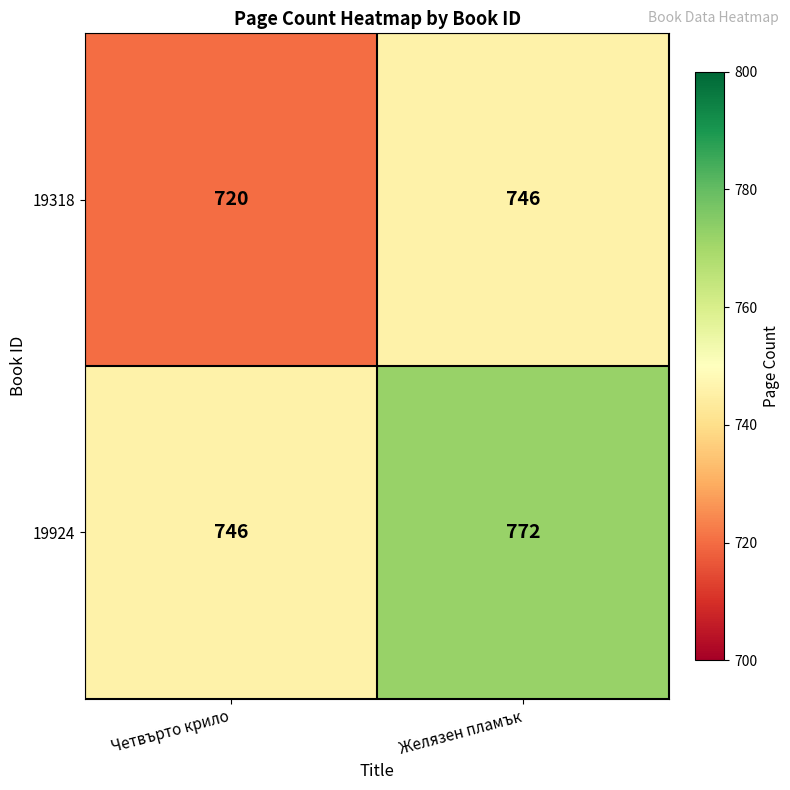

What is the average value of the 19924 series?

759